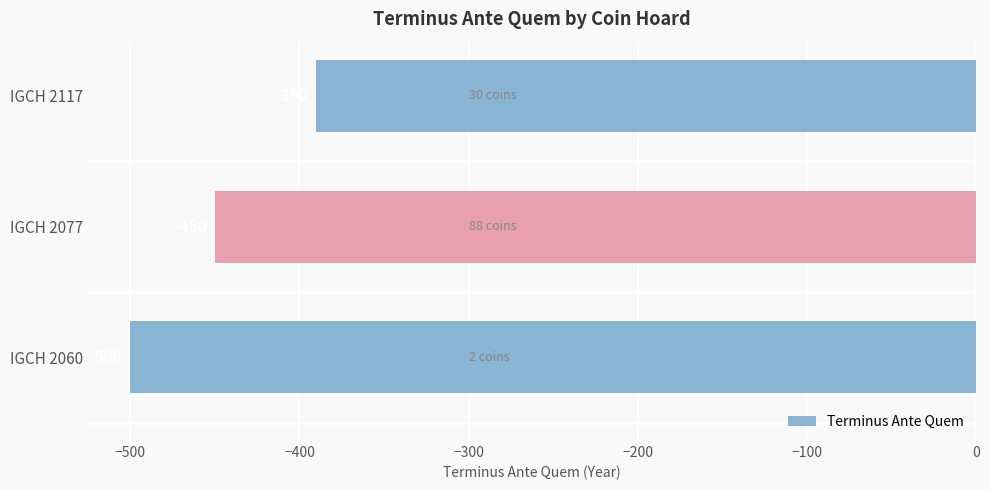

What is the minimum value shown in the chart?

-500